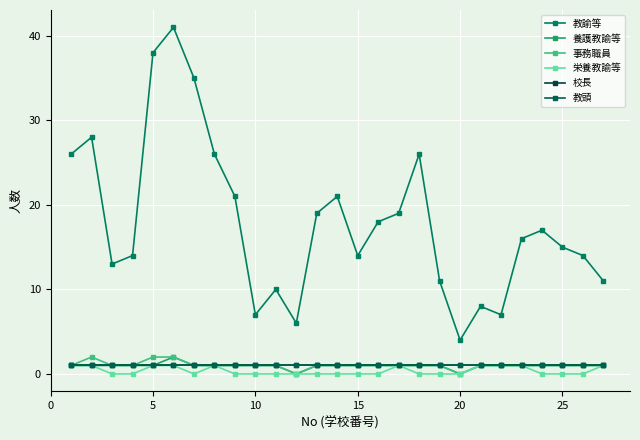

What is the value of the 教諭等 point at the 12th from the left?

6